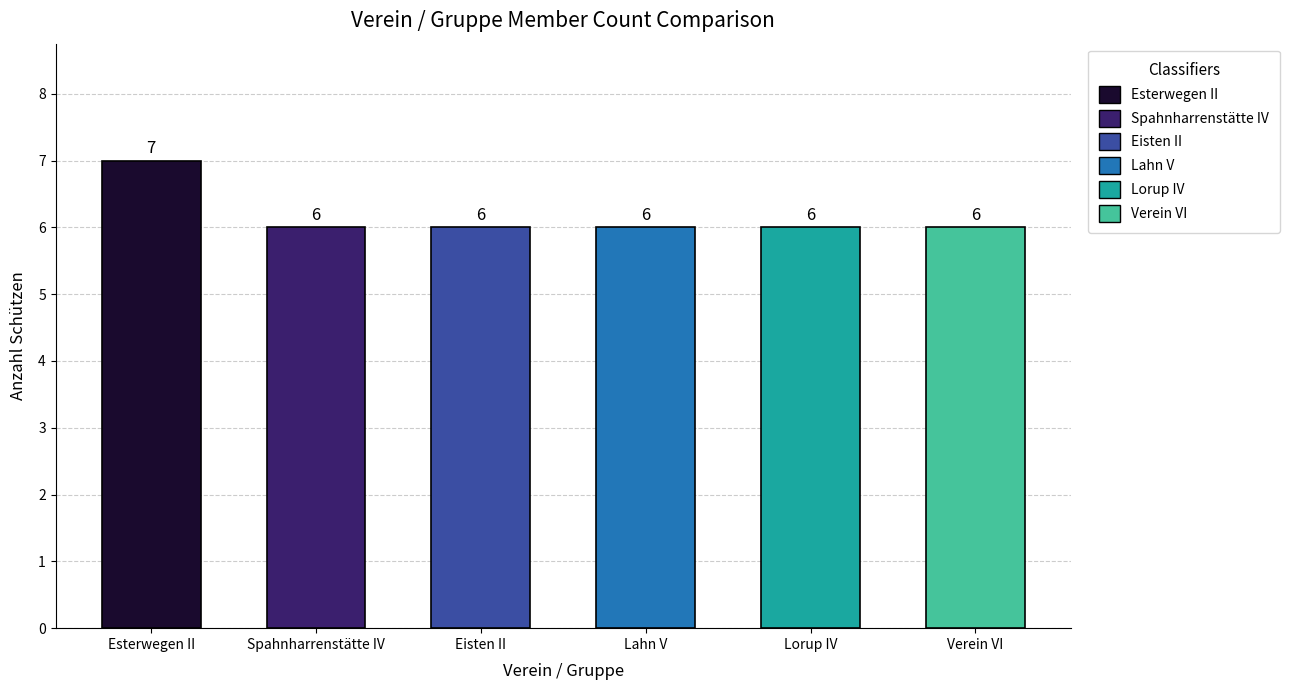

Reading left to right, transcribe all the data shown in this chart.

Esterwegen II=7	Spahnharrenstätte IV=6	Eisten II=6	Lahn V=6	Lorup IV=6	Verein VI=6